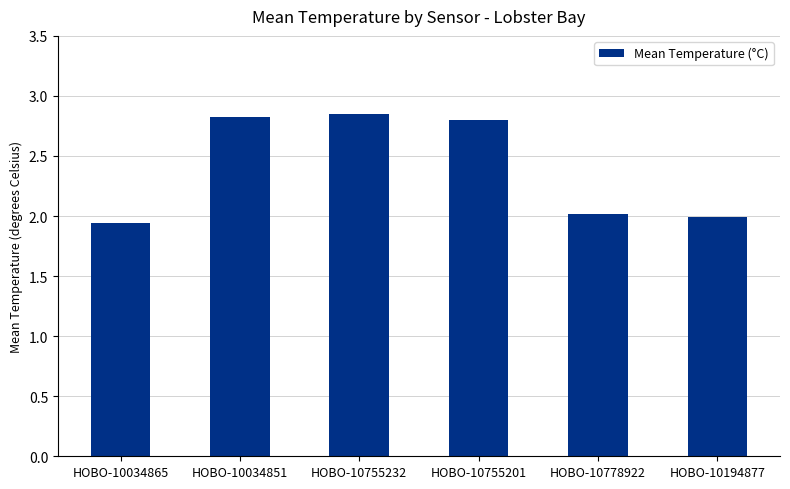

What is the approximate value at HOBO-10034851?

2.8